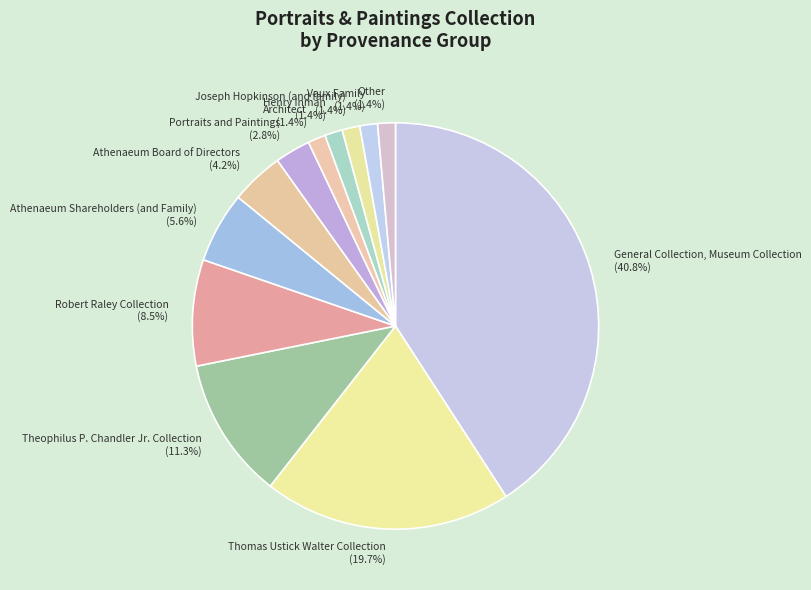

To the nearest percent, what is the combined percentage of Portraits and Paintings and Joseph Hopkinson (and family)?

4%